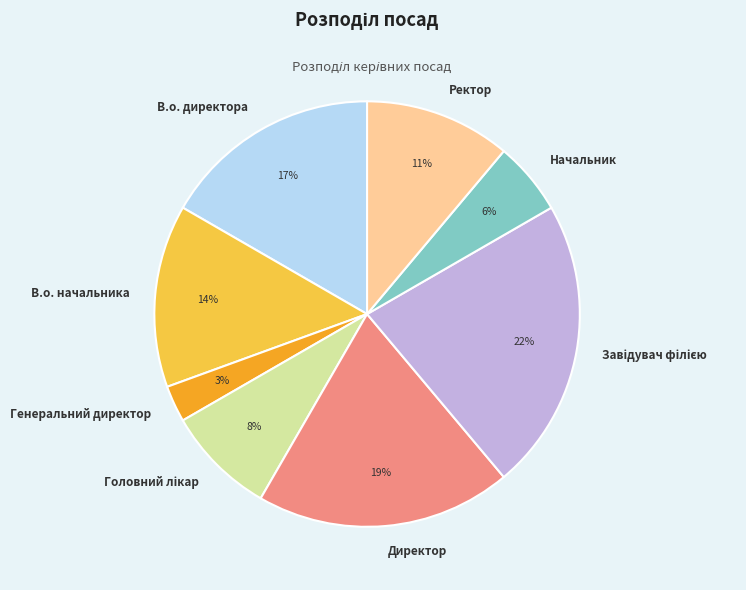

To the nearest percent, what is the difference between the largest and smallest slice percentages?

19%